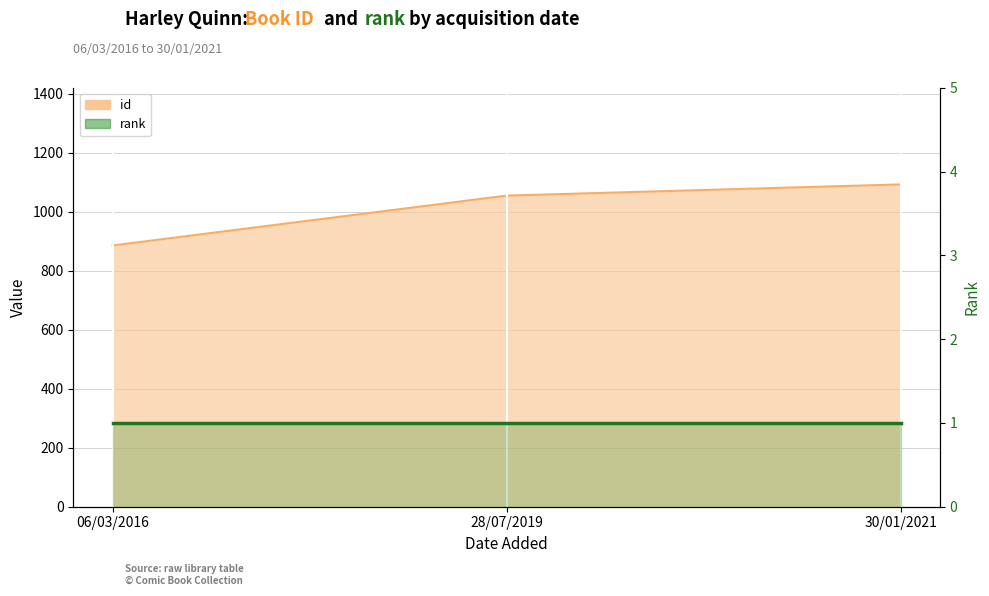

Count the values in the range 886 to 1093.

3